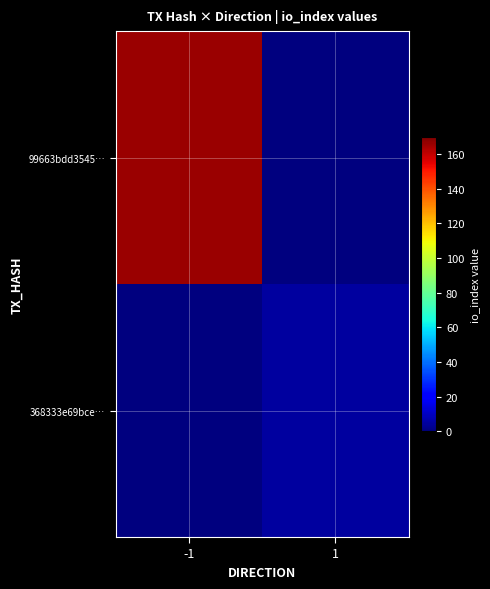

Which series has the largest range (max minus min)?

99663bdd3545…